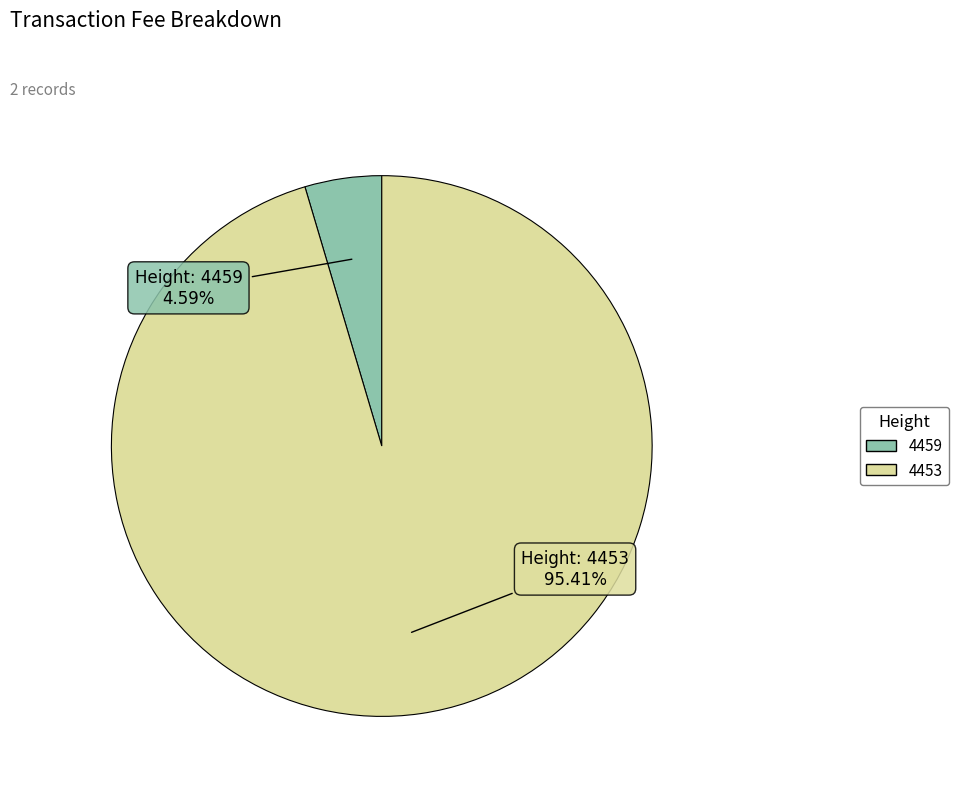

To the nearest percent, what is the difference between the largest and smallest slice percentages?

91%